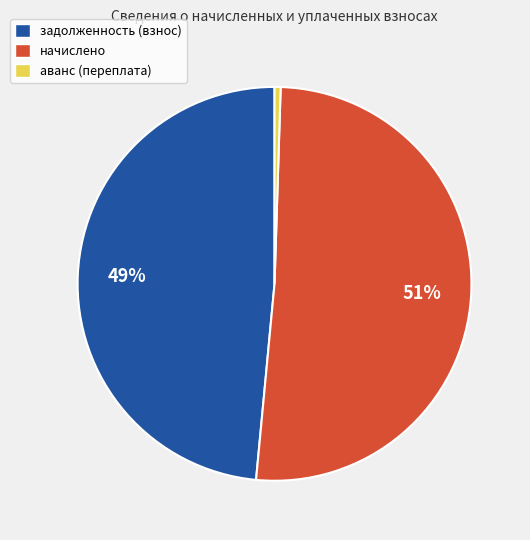

To the nearest percent, what is the average slice percentage?

33%